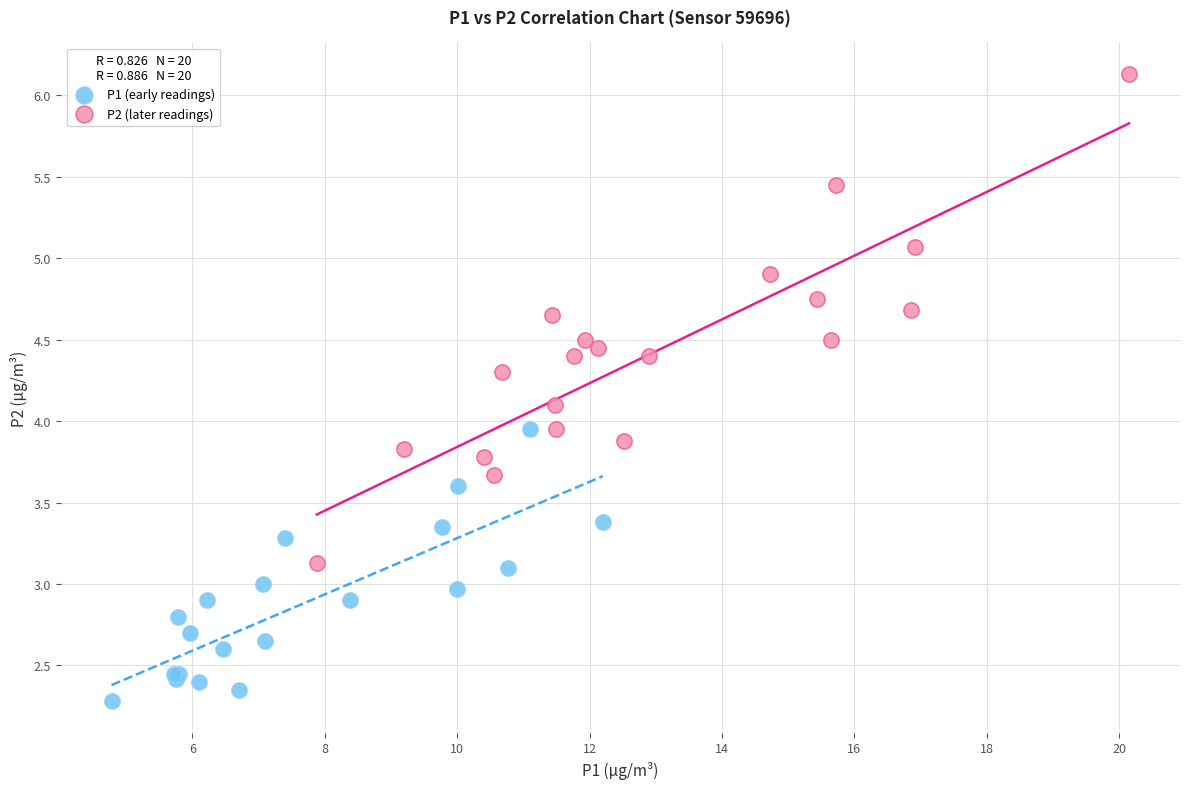

Which series contains the highest Y value?

P2 (later readings)